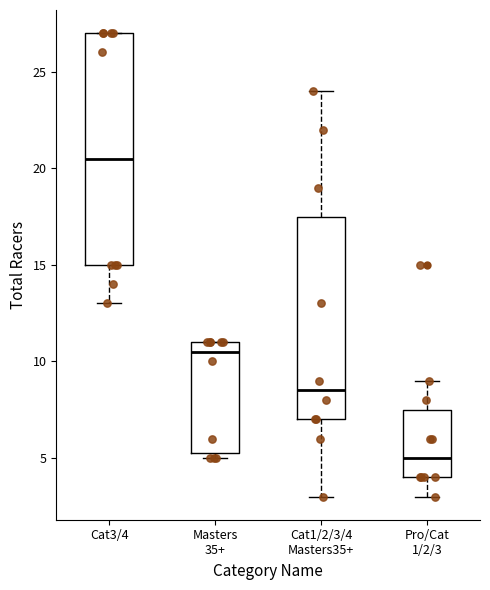

Comparing the boxes themselves (not the whiskers), which one is the tallest?

Cat3/4